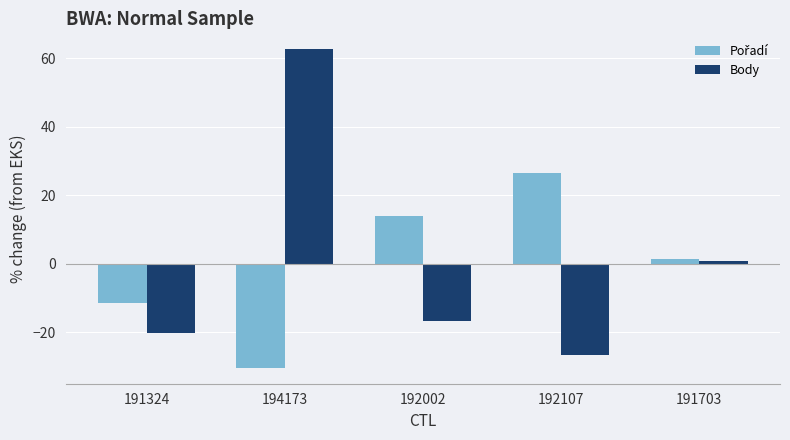

How many bars are there in each group?

2